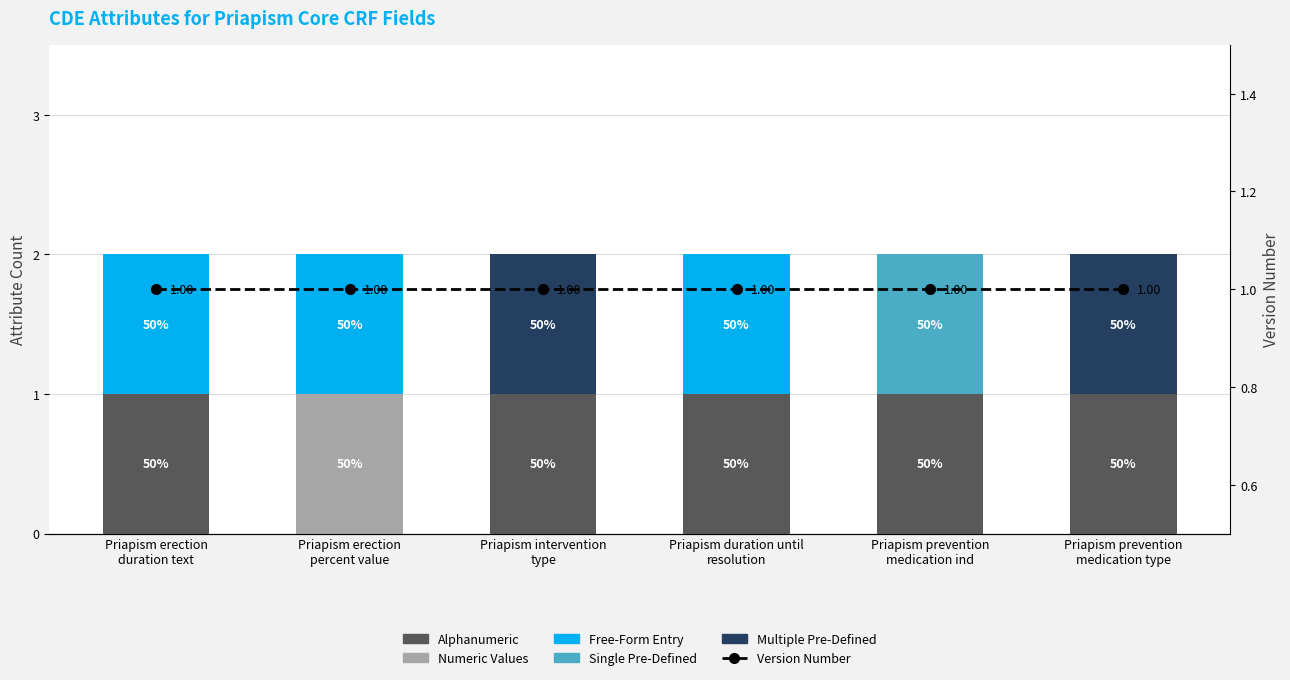

How many series are shown in this chart?

6